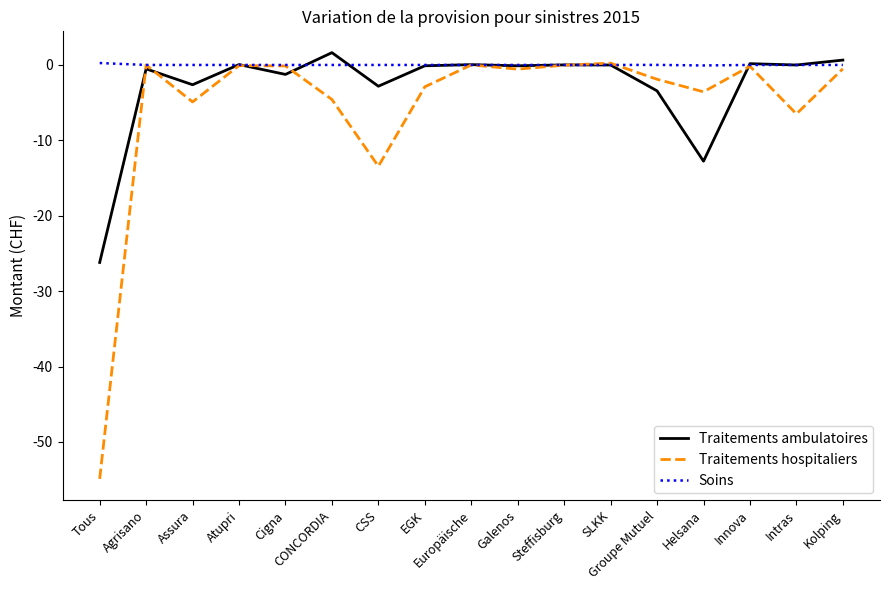

Where is Traitements ambulatoires nearest to the value -12?

Helsana